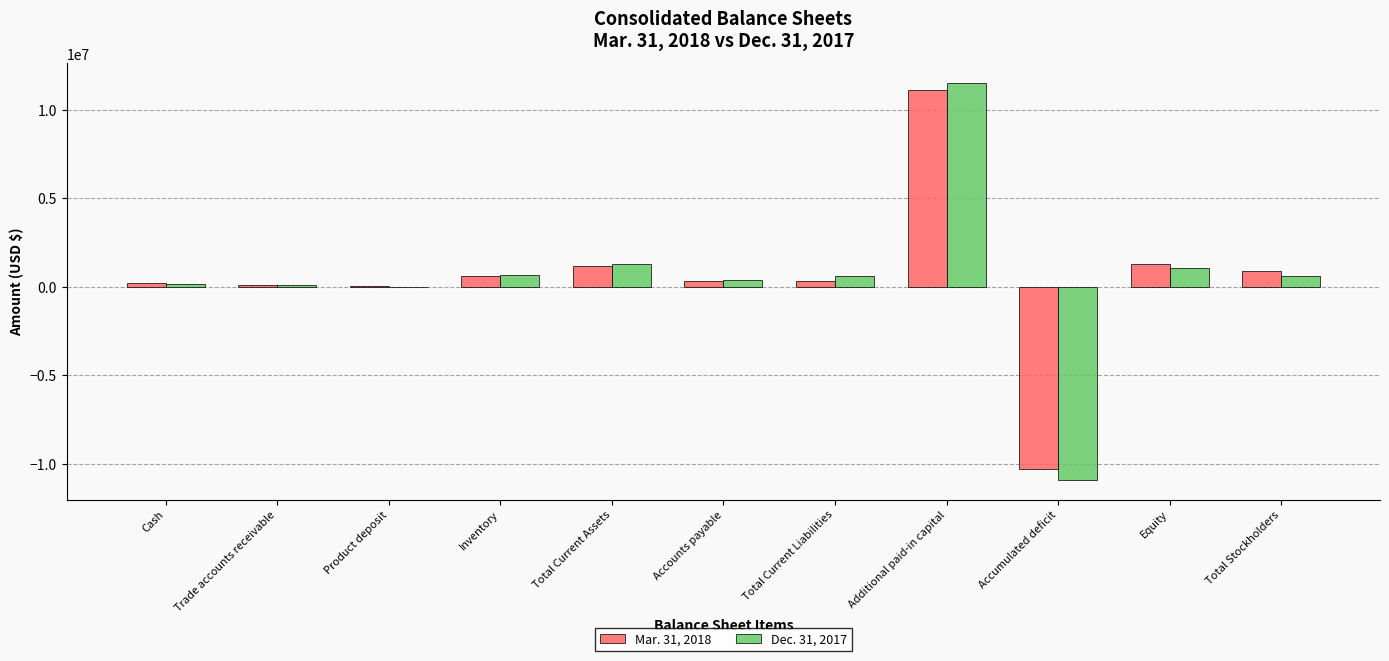

Are the bars grouped side by side (vs. stacked)?

Yes